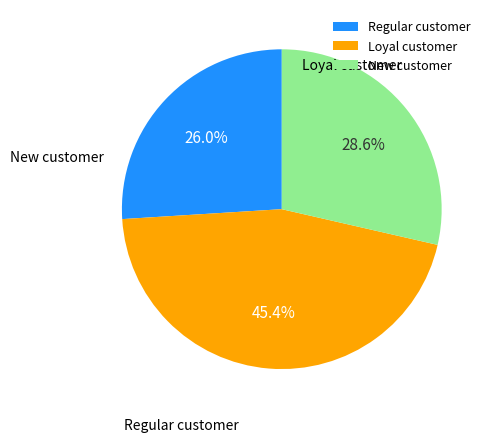

Which slice is the largest?

Loyal customer